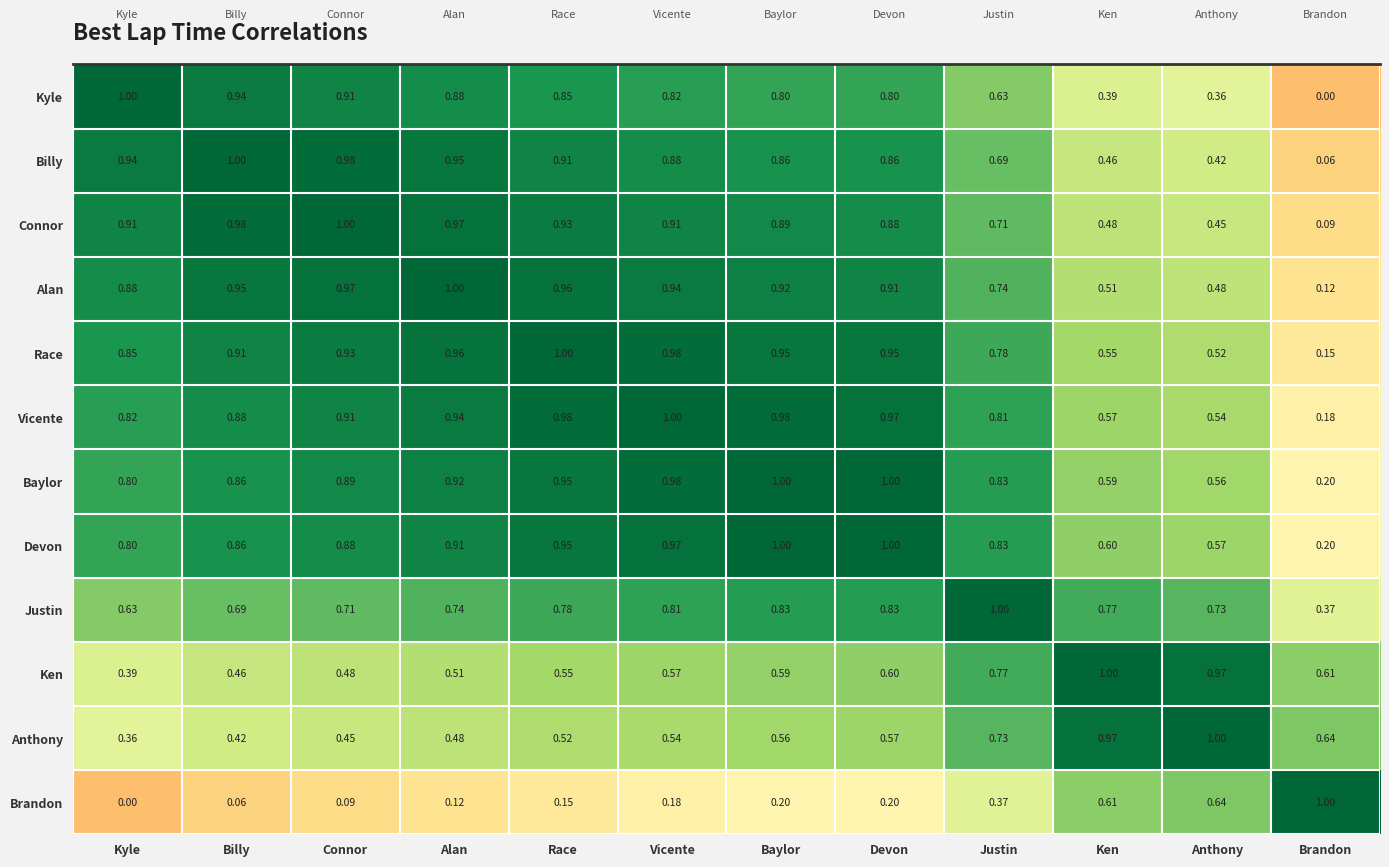

Rank the series at Ken from lowest to highest value.

Kyle, Billy, Connor, Alan, Race, Vicente, Baylor, Devon, Brandon, Justin, Anthony, Ken